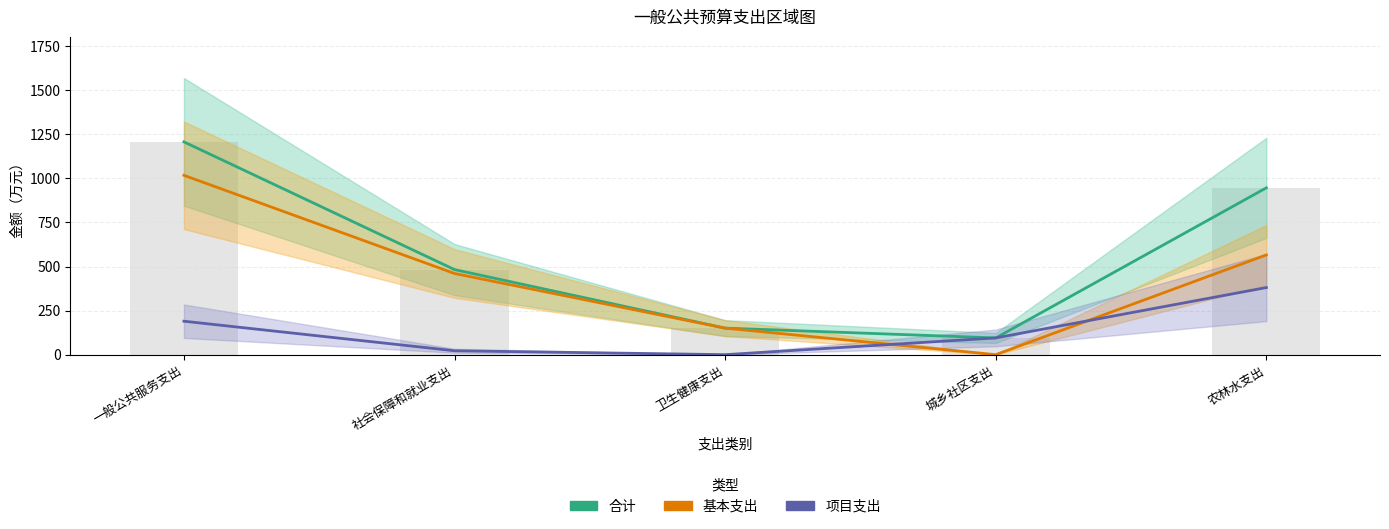

Which category has the lowest value in the 合计 series?

城乡社区支出